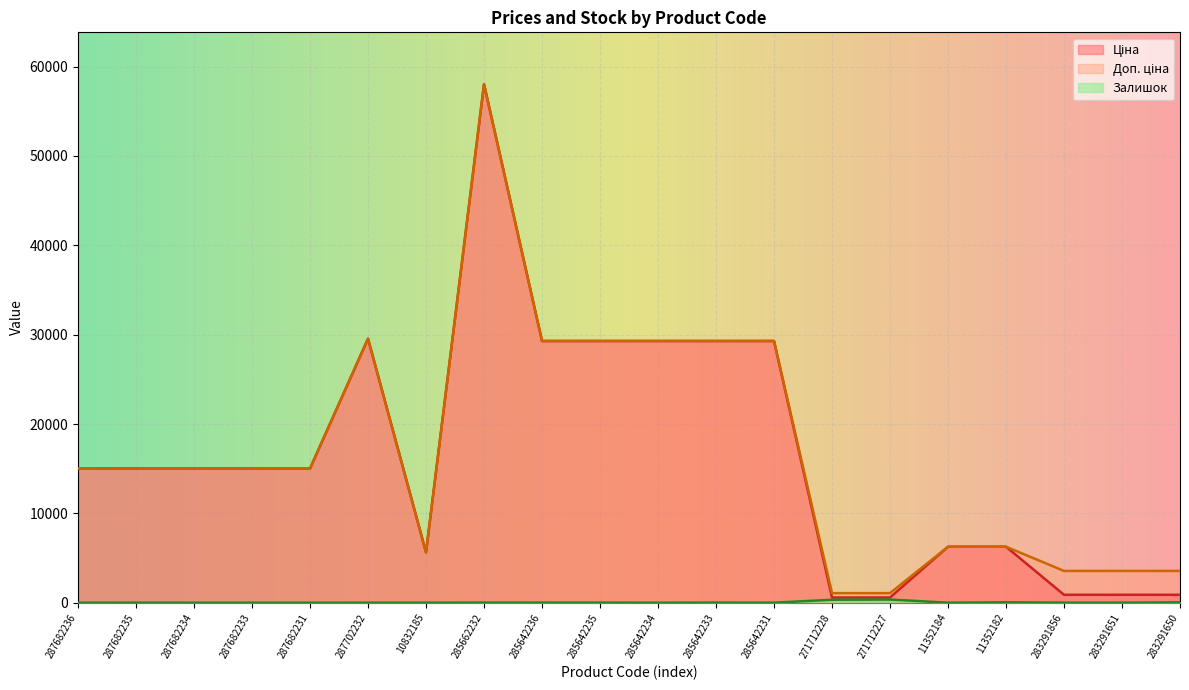

Between 285662232 and 283291650, which series saw the biggest shift?

Ціна